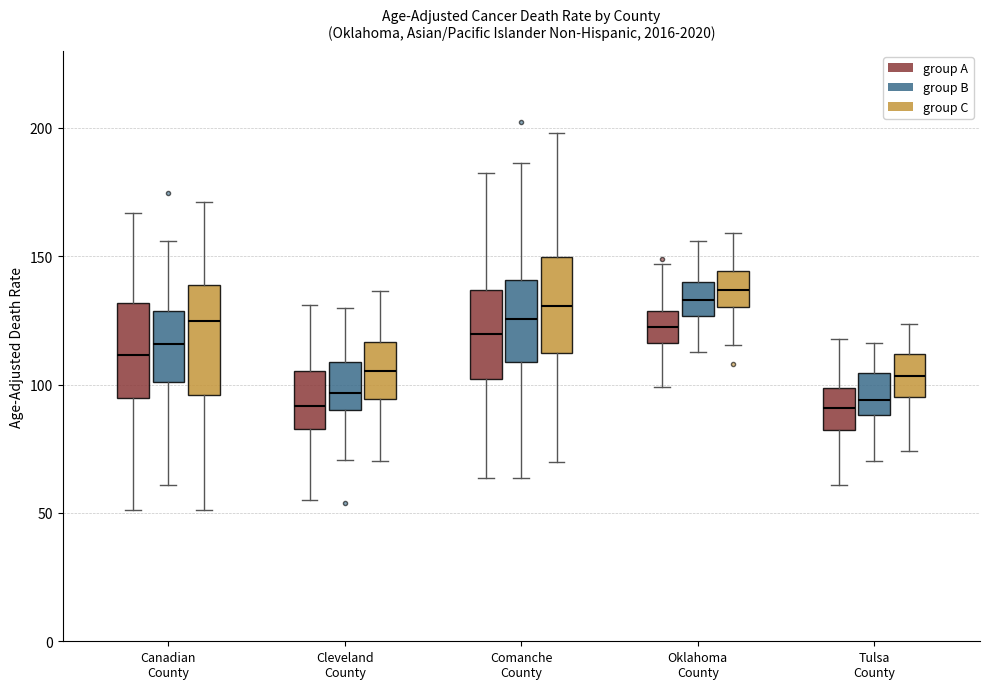

Where is the lower edge of the box for Cleveland County (group C) on the y-axis? The values are not printed on the chart, so give them approximately, as read against the axis.

95